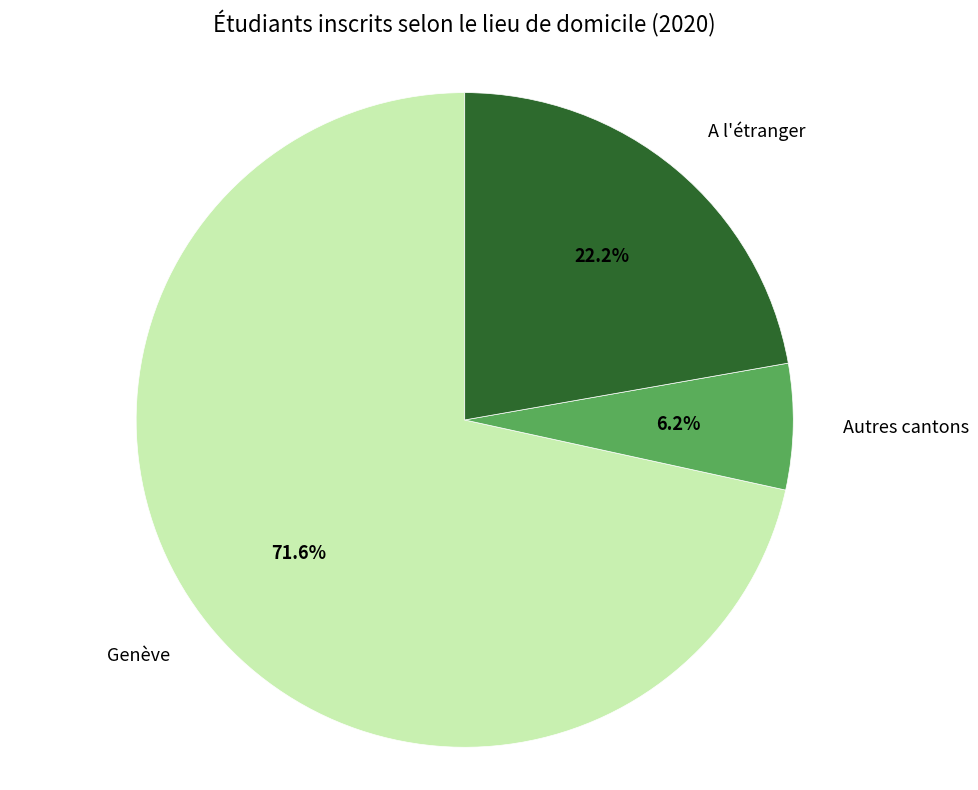

Is there any slice that represents more than half of the pie?

Yes